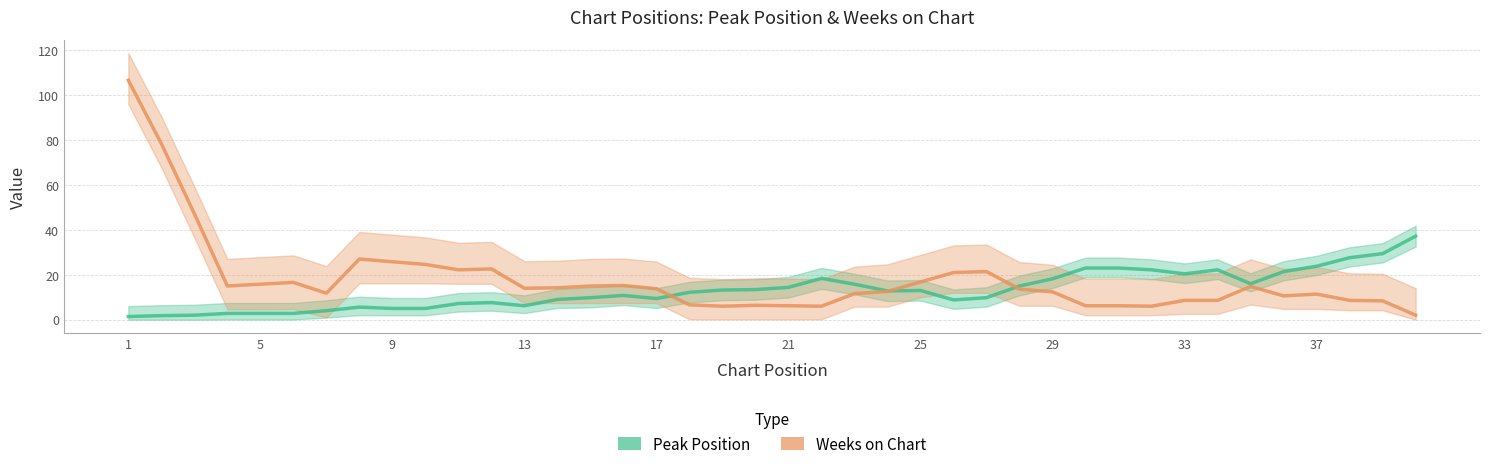

Which category has the highest value across all series?

1